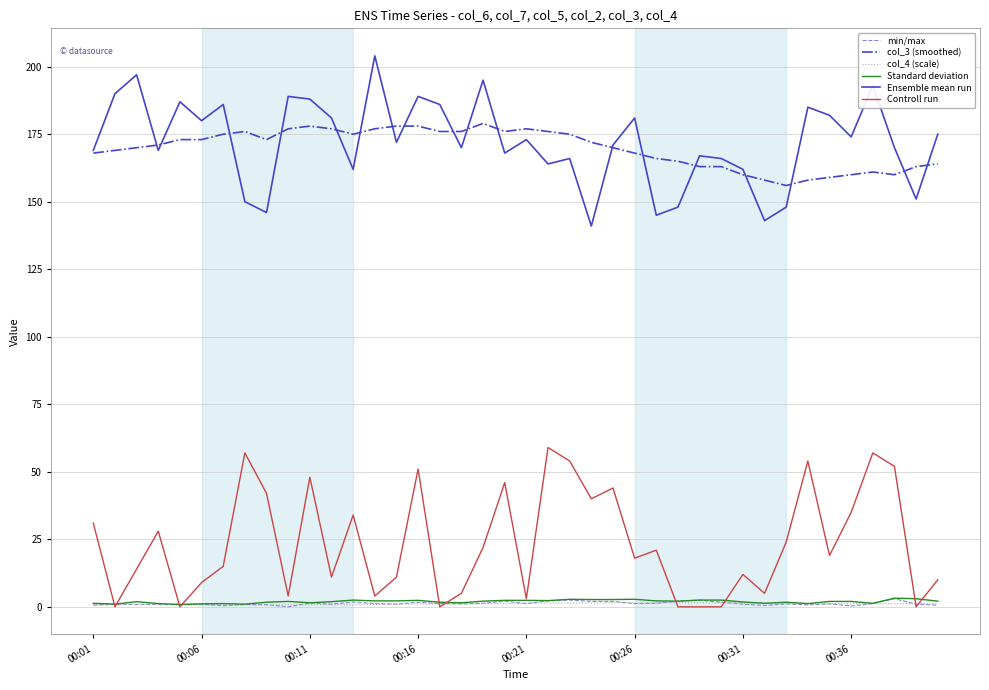

True or false: min/max and col_3 (smoothed) cross at least once.

False